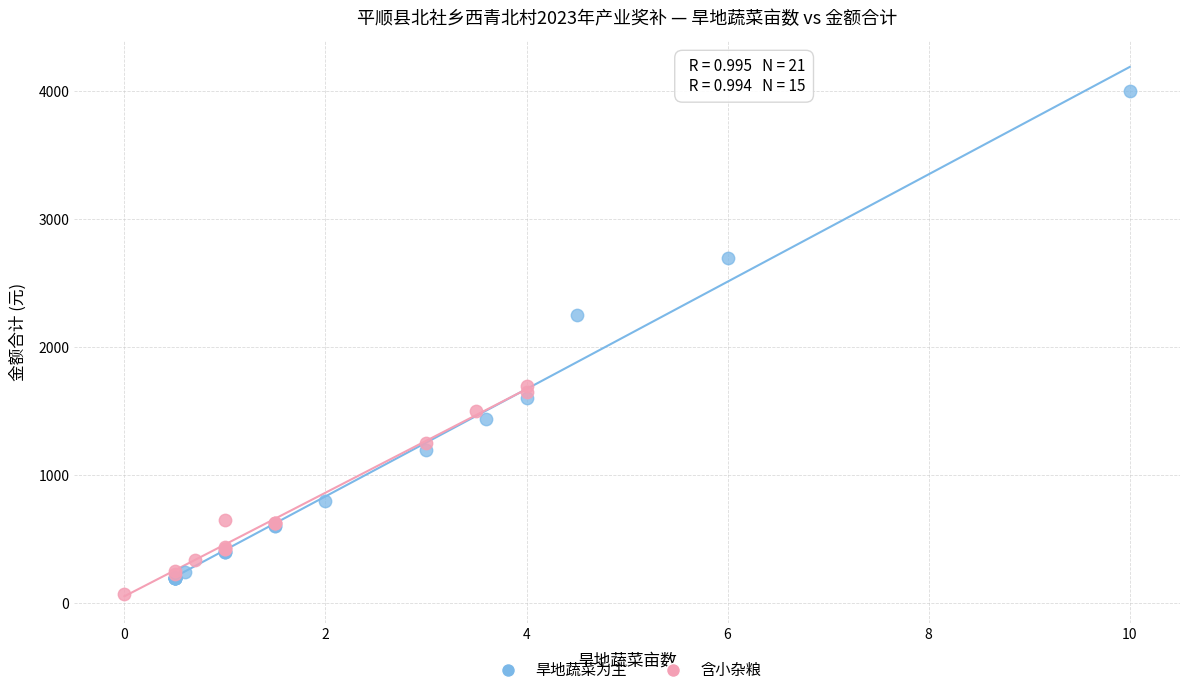

Which series has the largest Y range (max minus min)?

旱地蔬菜为主